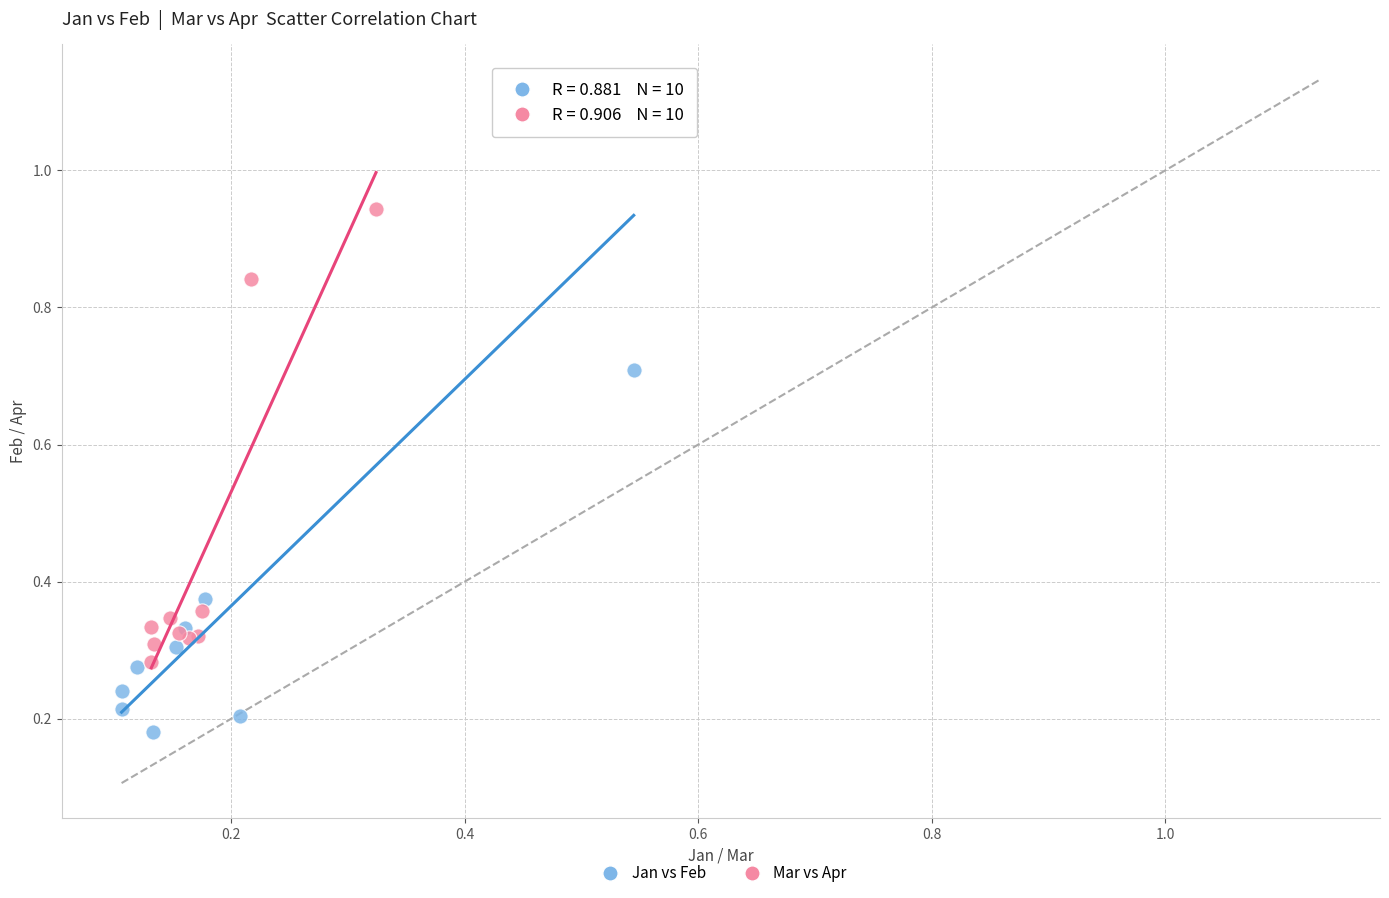

Which series has the largest Y range (max minus min)?

Jan vs Feb